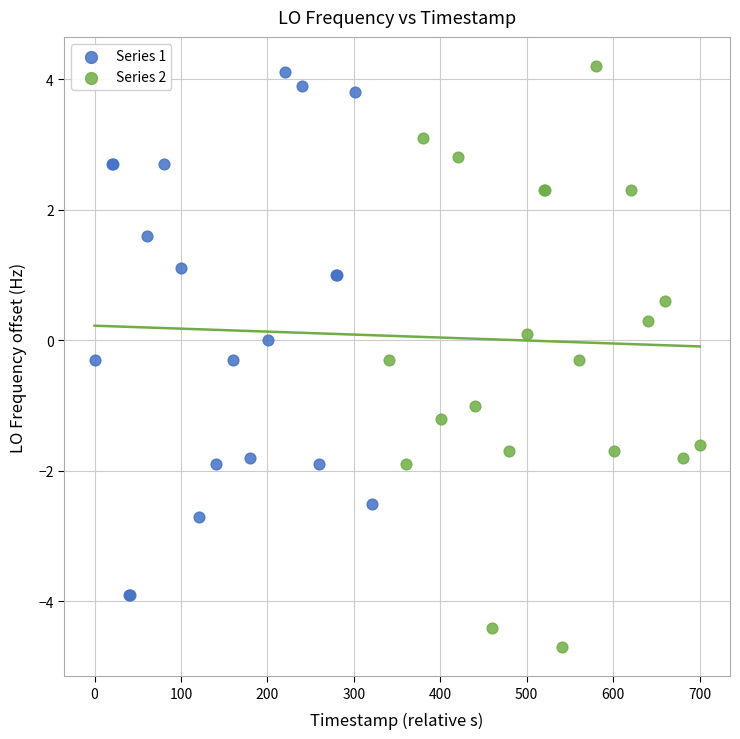

Which series reaches the maximum Y coordinate?

Series 2